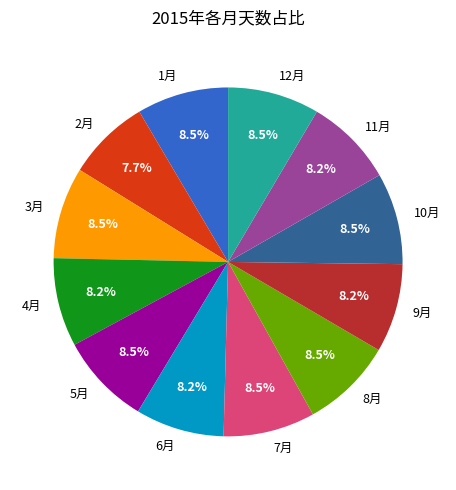

Which category has the smallest portion of the pie?

2月